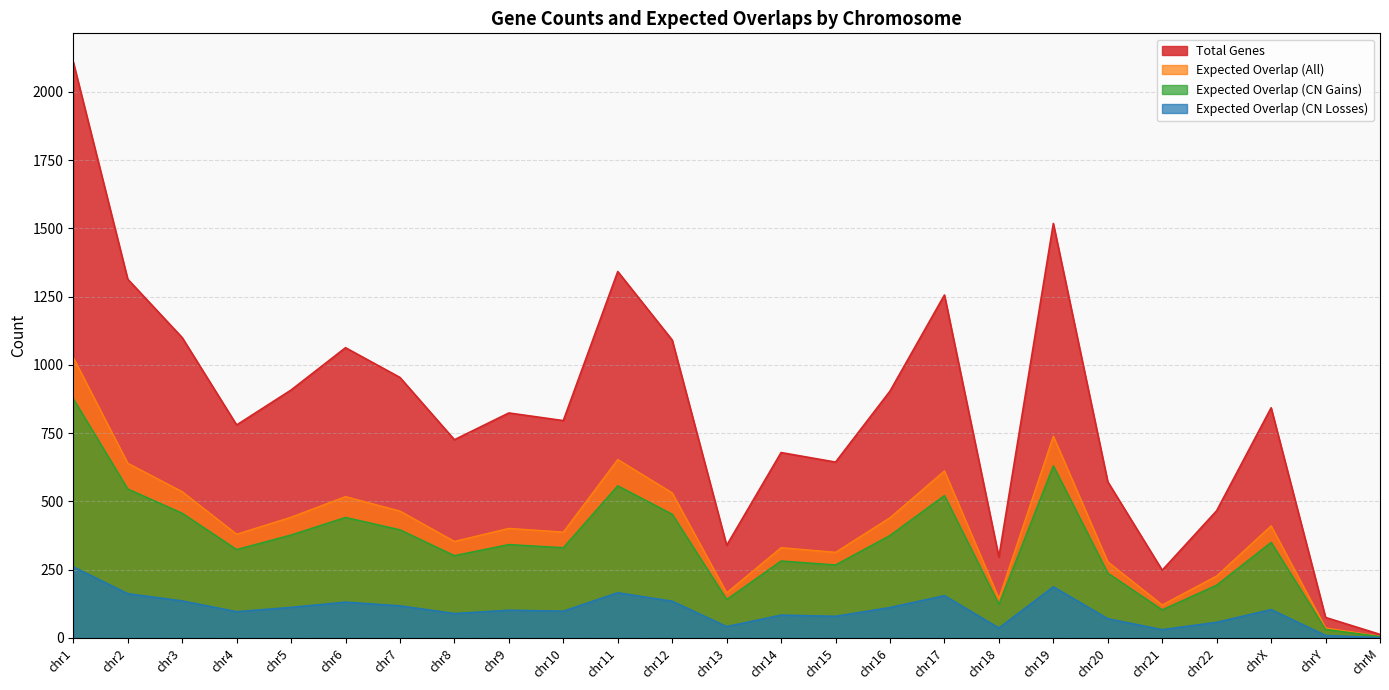

What is the spread (max minus min) of values at chr17?

1100.8